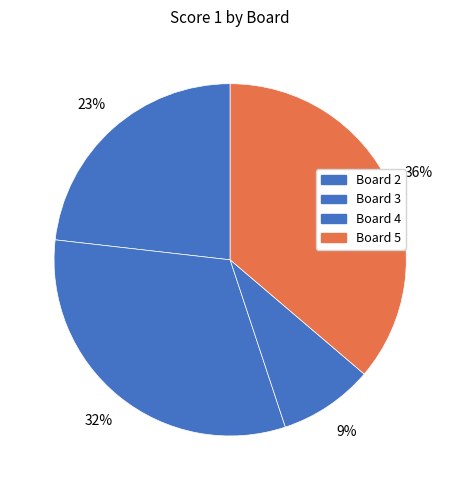

Count the number of slices in the pie.

4